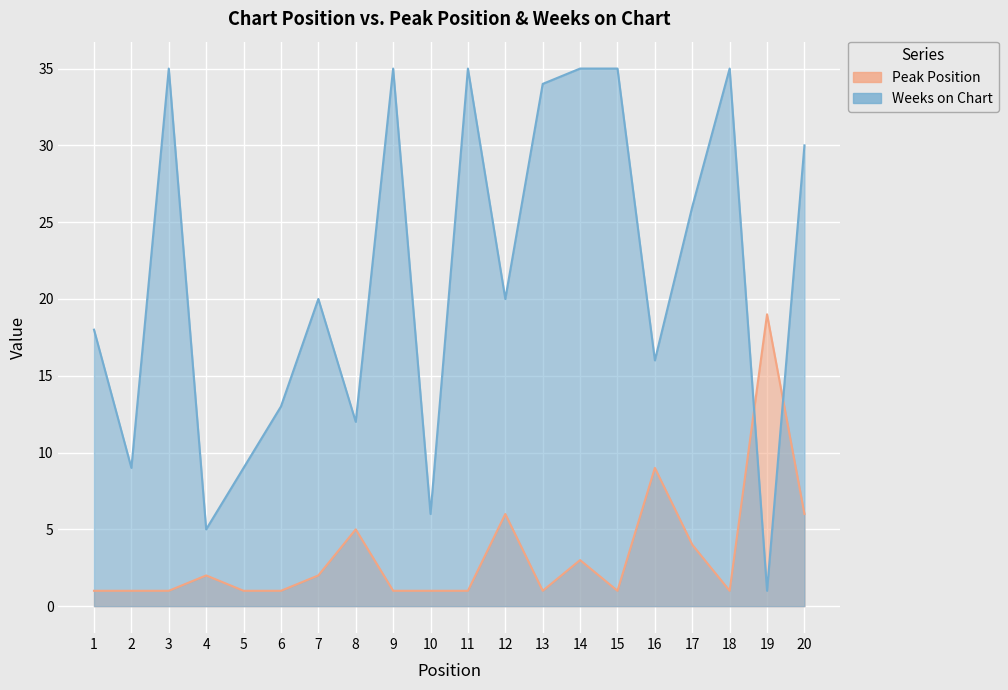

What is the lowest value of the Peak Position series?

1